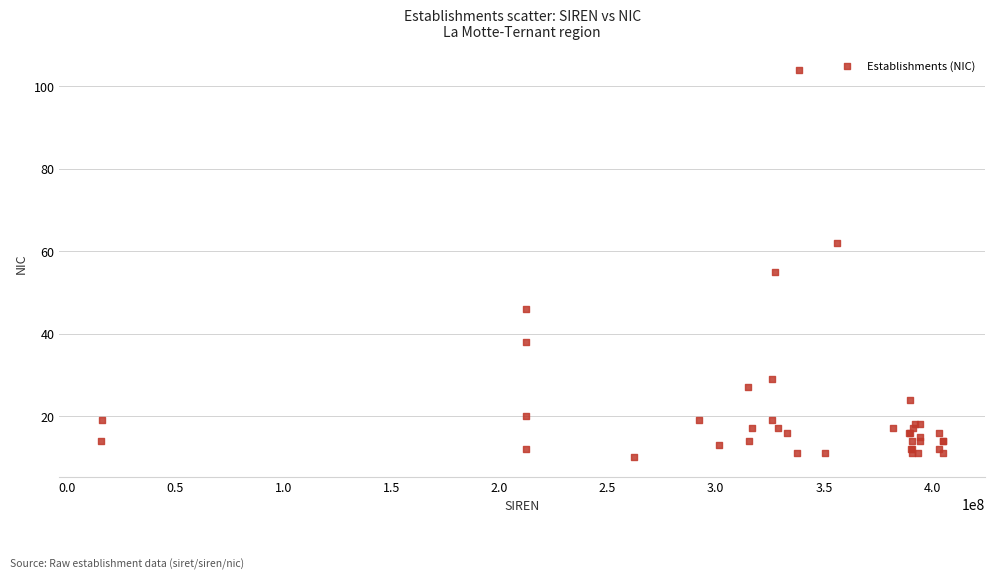

What Y value in the scatter plot is closest to 57?

55